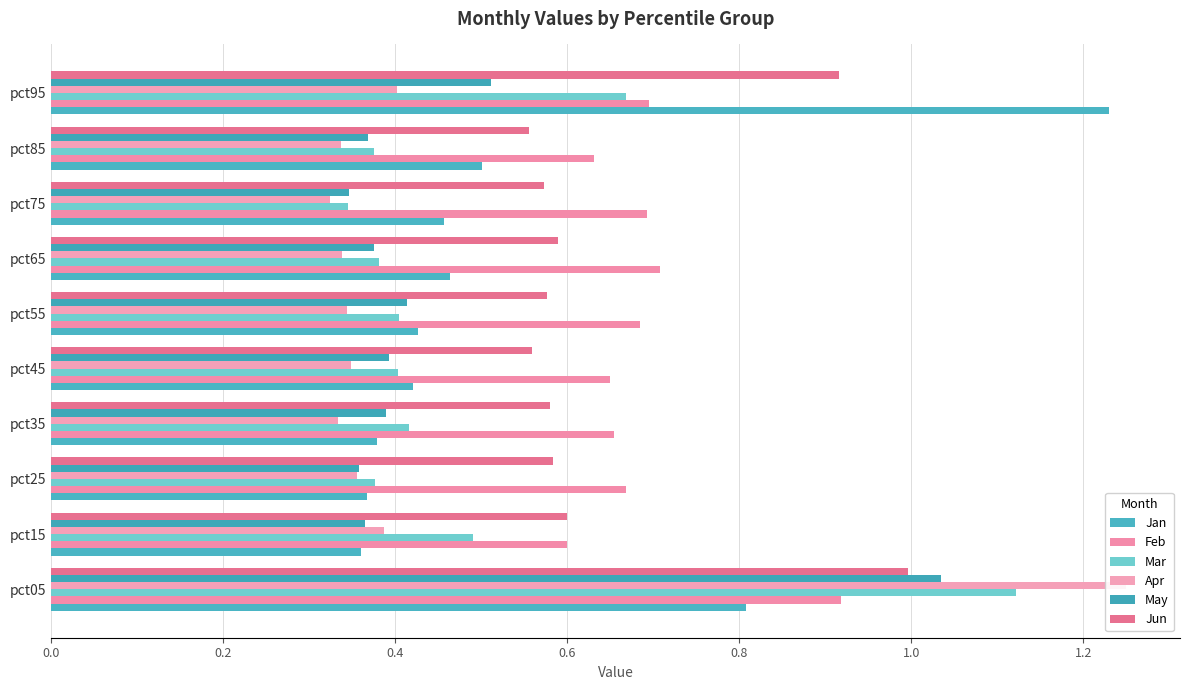

What is the difference between the highest and lowest values at pct95?

0.8